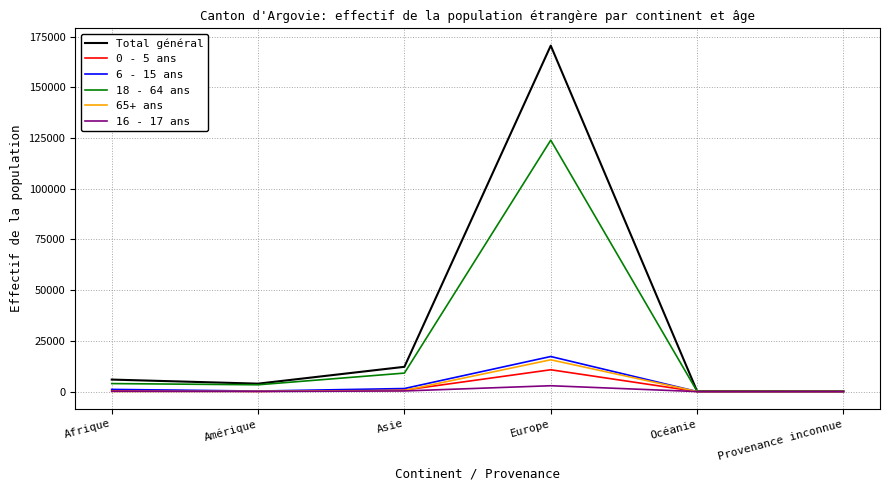

Which series has the largest range (max minus min)?

Total général